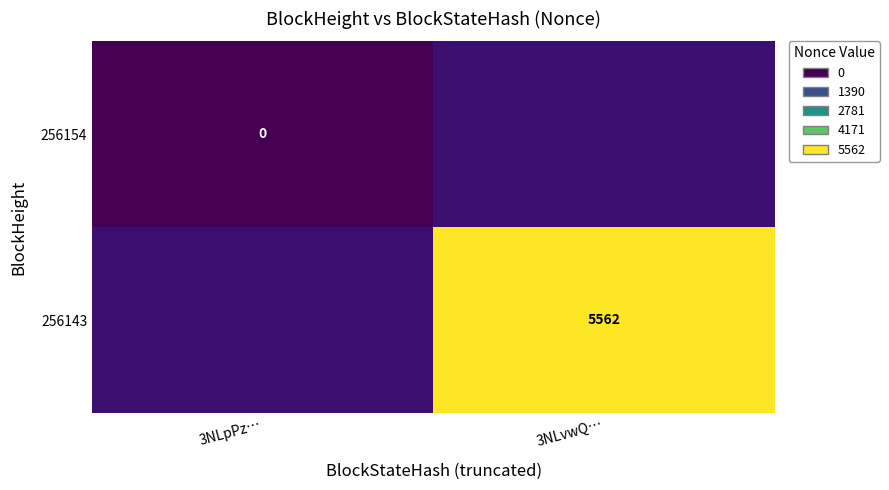

Which label corresponds to the smallest value in the chart?

3NLpPz…